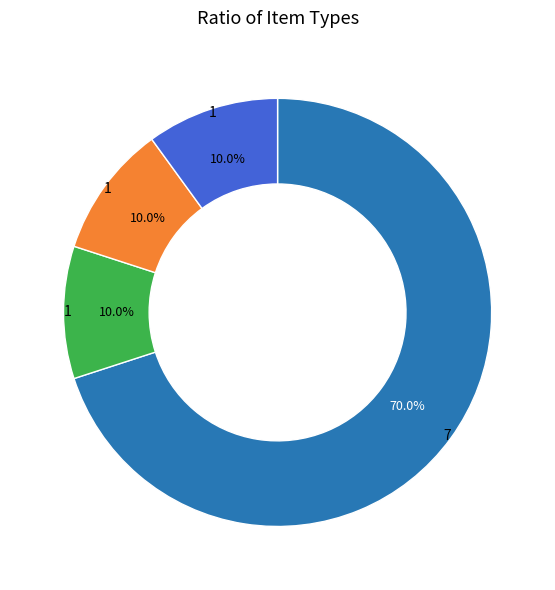

Does any single category account for the majority?

Yes